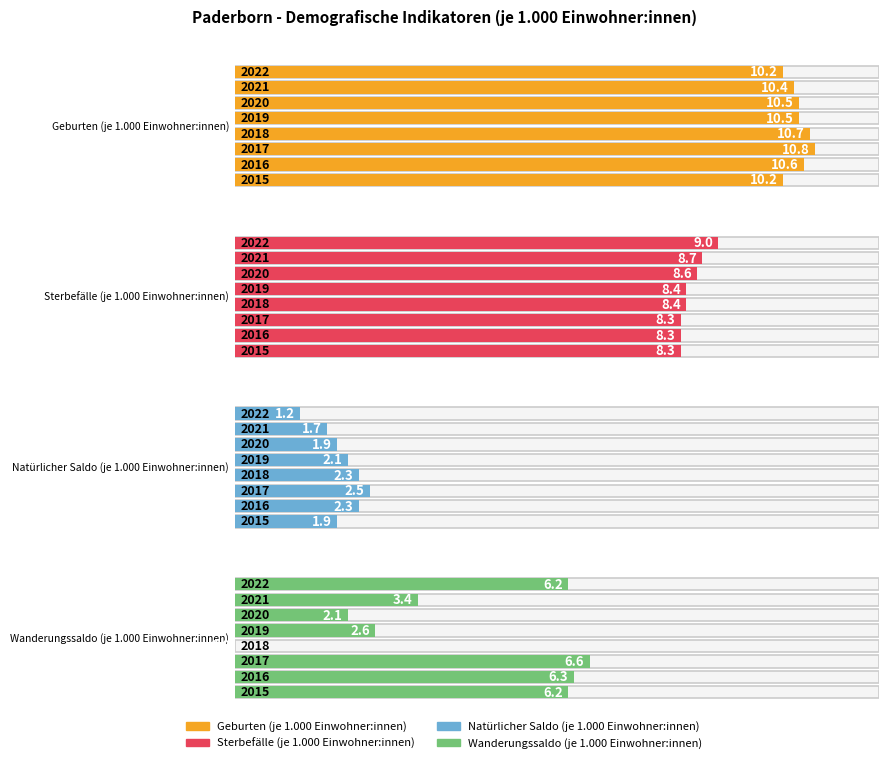

List the series in order of their overall mean, lowest first.

Natürlicher Saldo (je 1.000 Einwohner:innen), Wanderungssaldo (je 1.000 Einwohner:innen), Sterbefälle (je 1.000 Einwohner:innen), Geburten (je 1.000 Einwohner:innen)